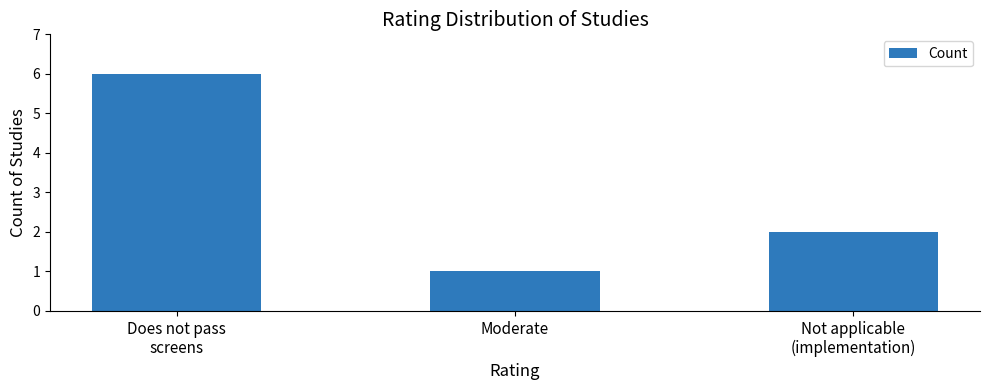

What is the sum of the values at Not applicable
(implementation) and Does not pass
screens?

8